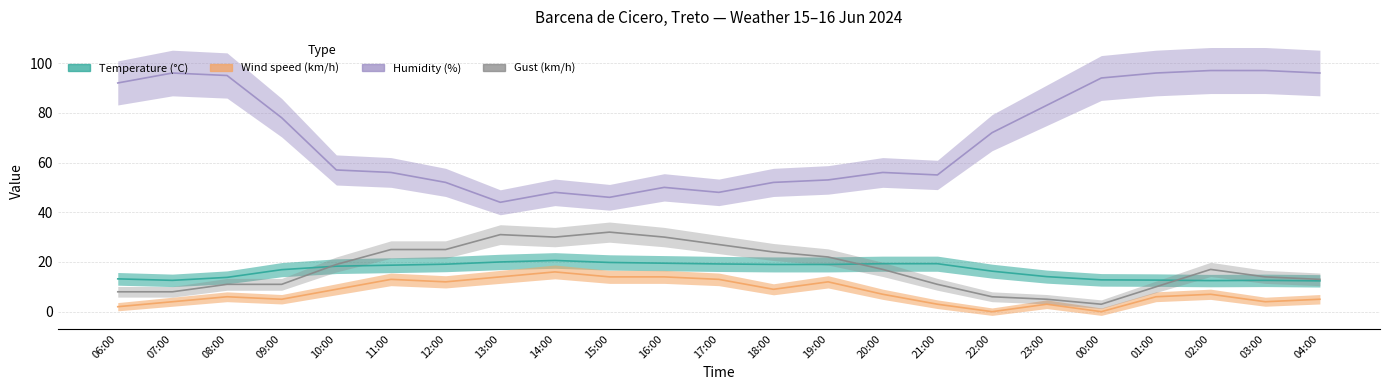

What is the label of the 17th point from the right?

12:00